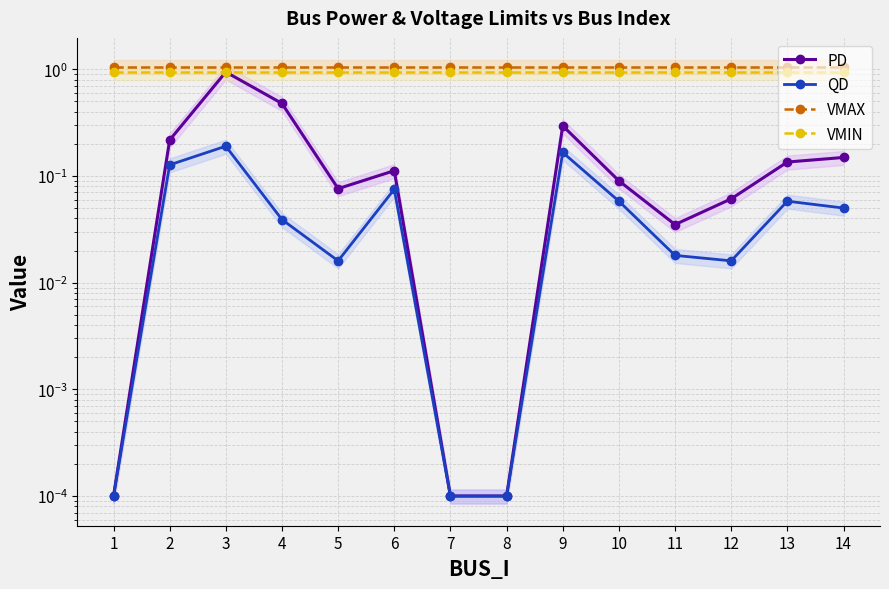

At which category does PD reach its first local peak?

3